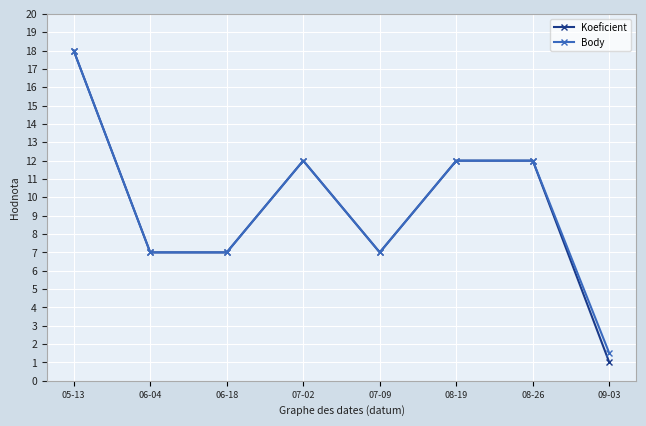

What is the total value across all series at 07-02?

24.0